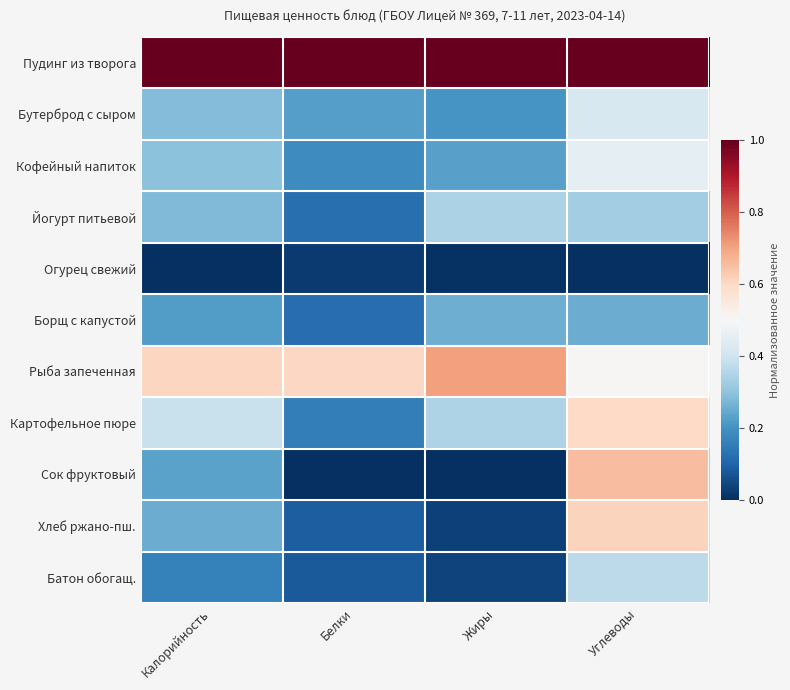

Rank the series by their maximum value, from lowest to highest.

Огурец свежий, Борщ с капустой, Йогурт питьевой, Батон обогащ., Бутерброд с сыром, Кофейный напиток, Картофельное пюре, Хлеб ржано-пш., Сок фруктовый, Рыба запеченная, Пудинг из творога